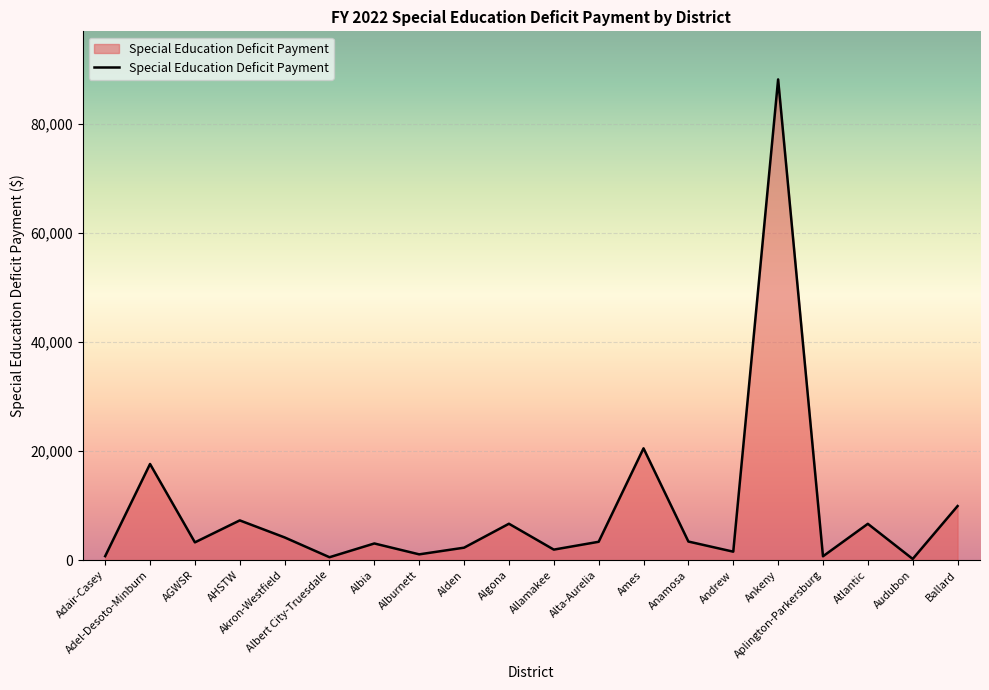

Does the chart display data point markers on the line(s)?

No